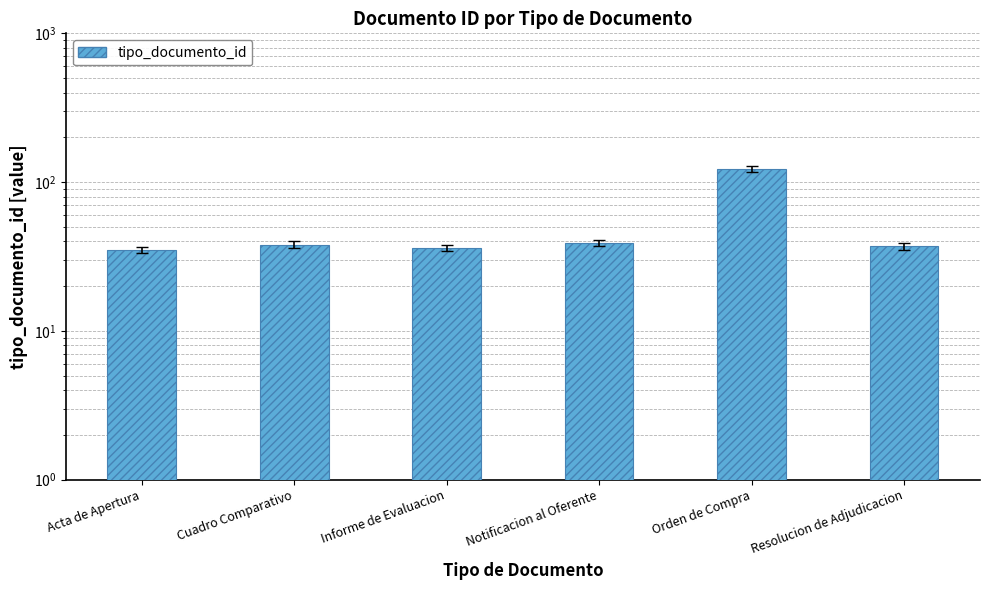

How many bars are there in total?

6